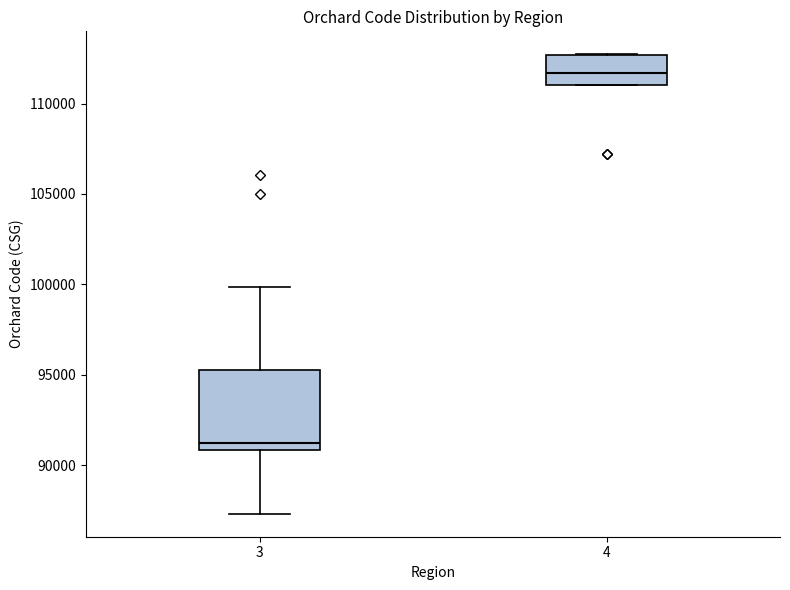

Reading left to right, transcribe this box plot: for each box, give where its median line is, the range the box spans, and where its two whiskers end, as read against the y-axis. The values are not printed on the chart, so give them approximately, as read against the axis.

3: median 91000 (just above the box's lower edge), box 91000 to 95500, whiskers 87500 to 100000
4: median 111500, box 111000 to 112500, whiskers 111000 to 112500